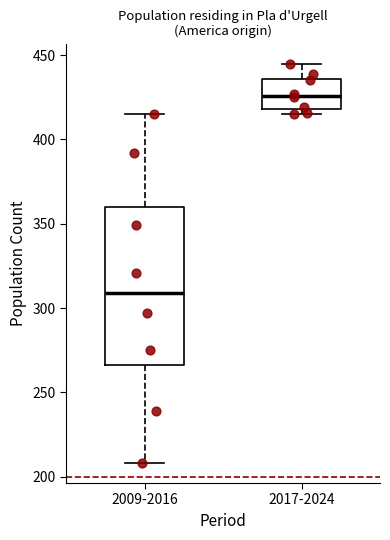

Reading left to right, transcribe this box plot: for each box, give where its median line is, the range the box spans, and where its two whiskers end, as read against the y-axis. The values are not printed on the chart, so give them approximately, as read against the axis.

2009-2016: median 310, box 265 to 360, whiskers 210 to 415
2017-2024: median 425, box 420 to 435, whiskers 415 to 445